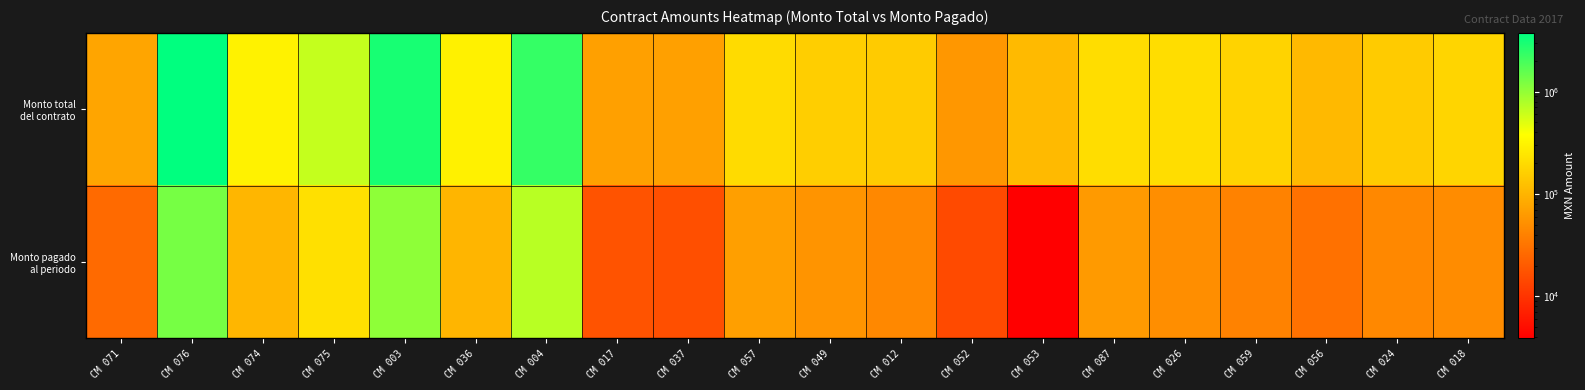

What is the spread (max minus min) of values at CM 012?

105000.0